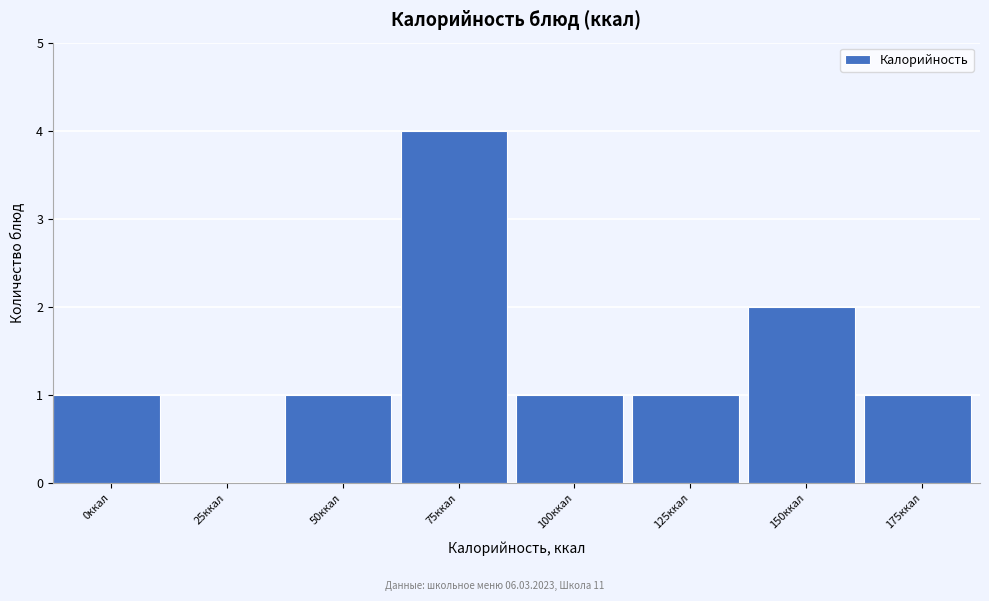

Reading left to right, extract all data points from this chart.

0ккал=1	25ккал=0	50ккал=1	75ккал=4	100ккал=1	125ккал=1	150ккал=2	175ккал=1